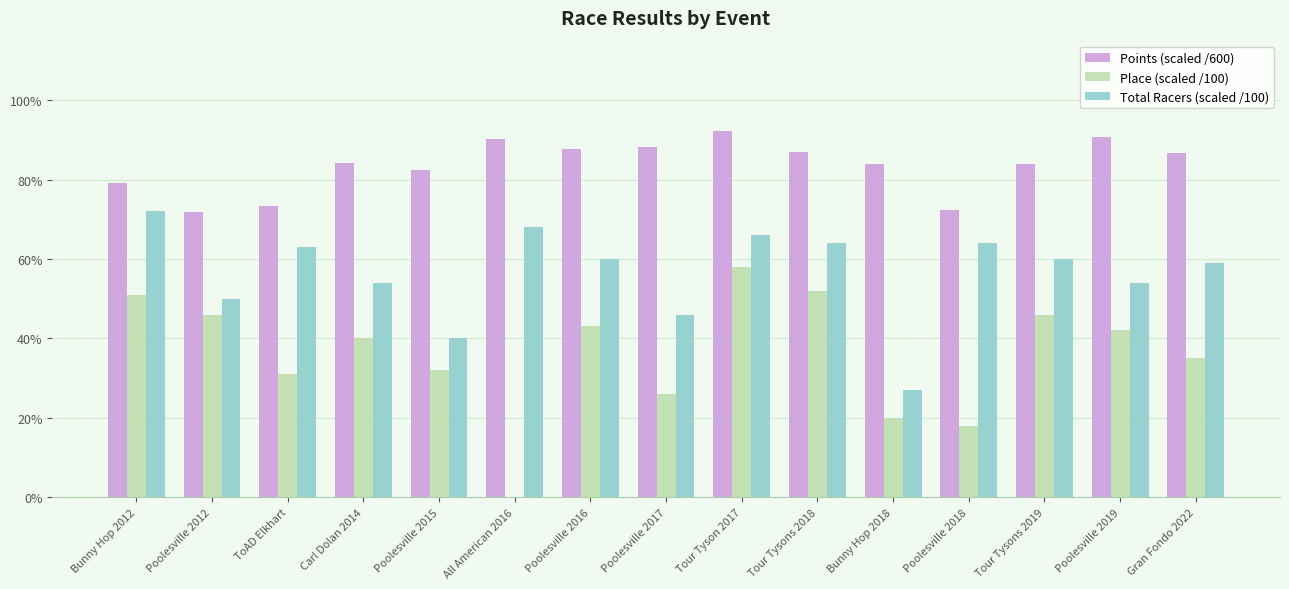

Rank the series by their average value, from lowest to highest.

Place (scaled /100), Total Racers (scaled /100), Points (scaled /600)